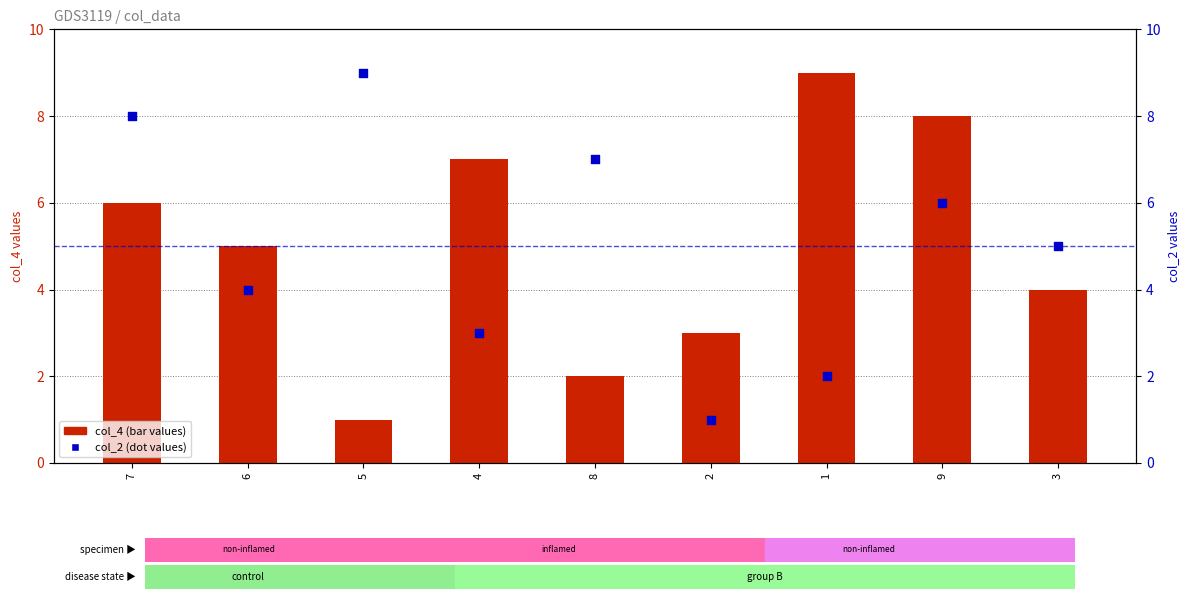

Which series reaches the minimum Y coordinate?

col_4 (bar)